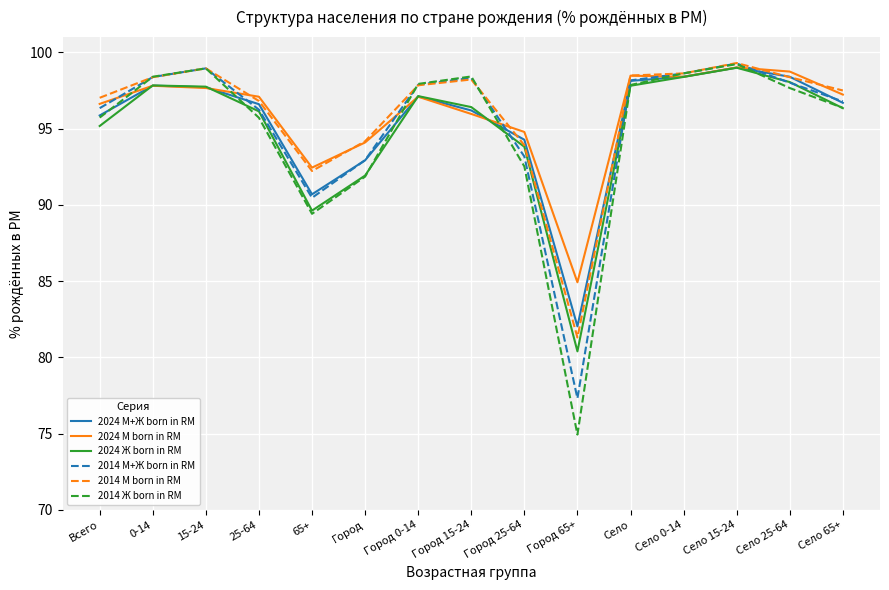

What position from the right is 15-24?

13